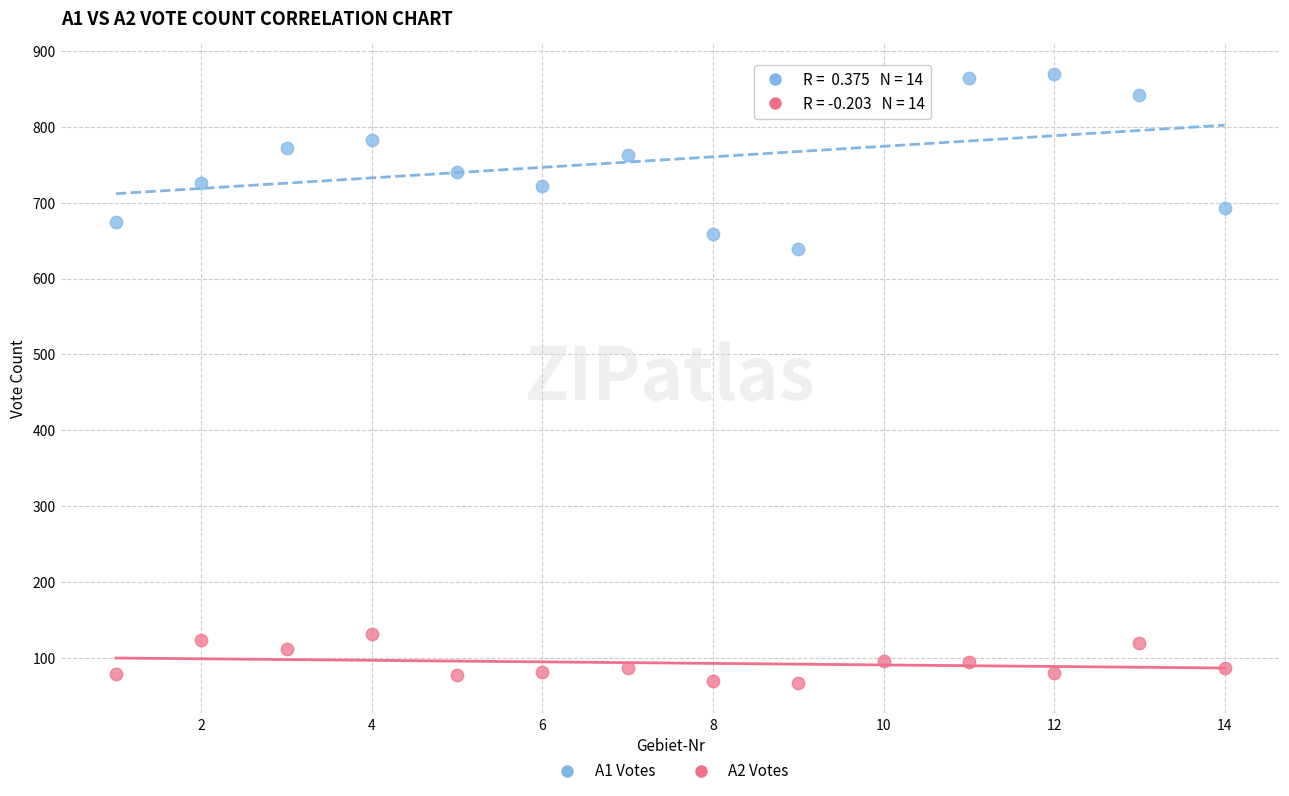

Across all series, what Y value is closest to 468?

639